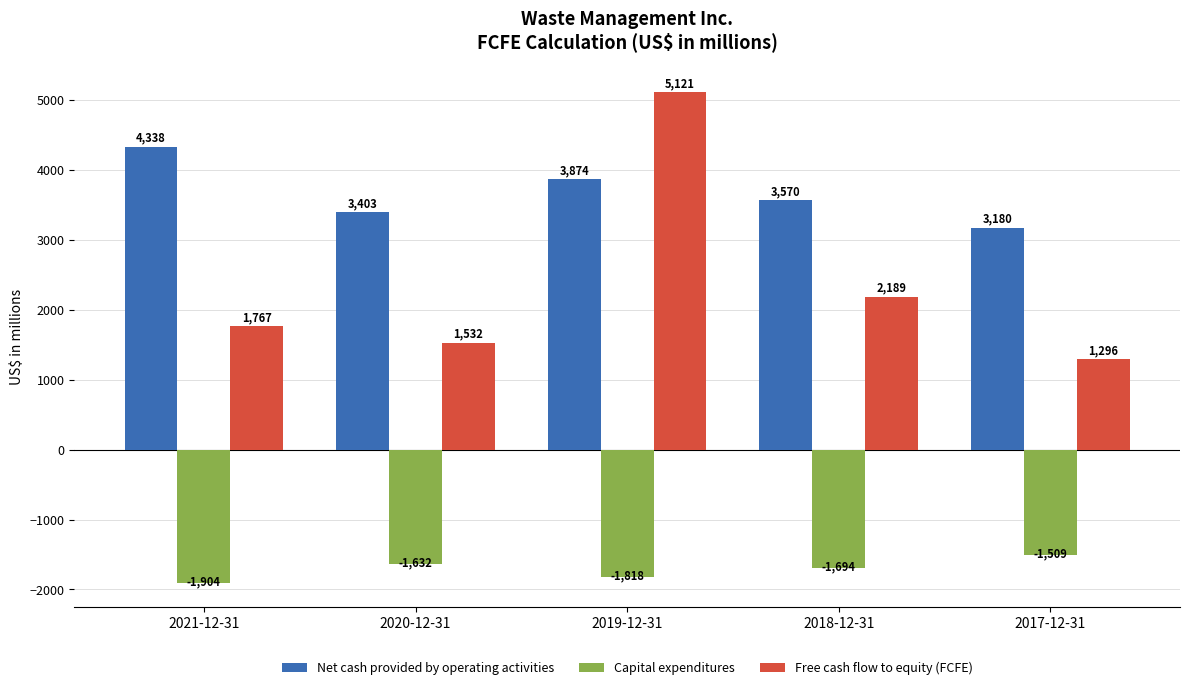

Rank the categories by Net cash provided by operating activities value from highest to lowest.

2021-12-31, 2019-12-31, 2018-12-31, 2020-12-31, 2017-12-31